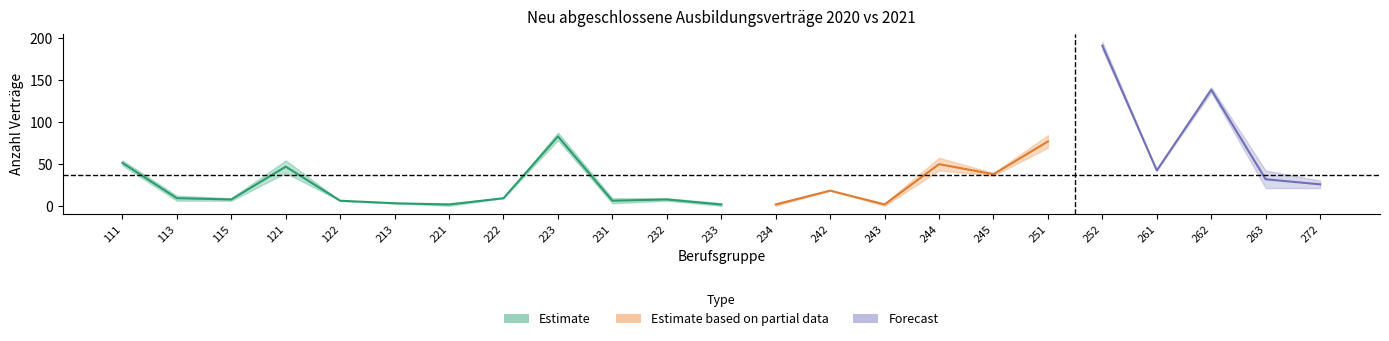

Which category has the highest value across all series?

252